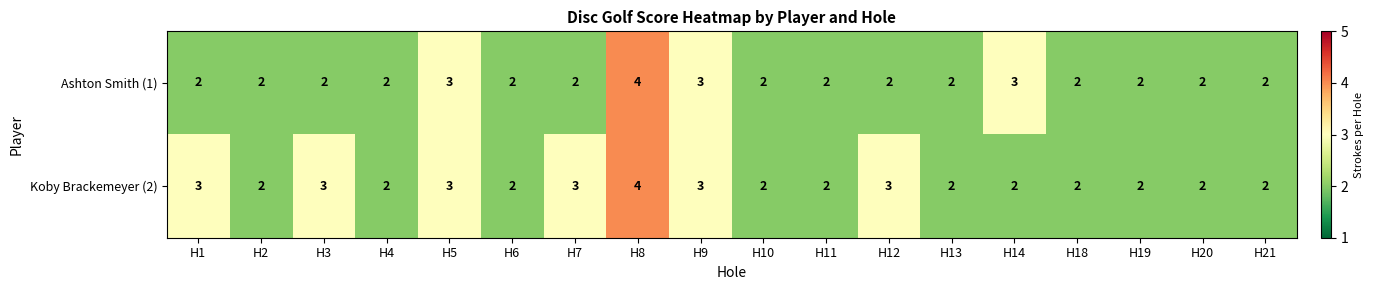

What is the sum of all Ashton Smith (1) values?

41